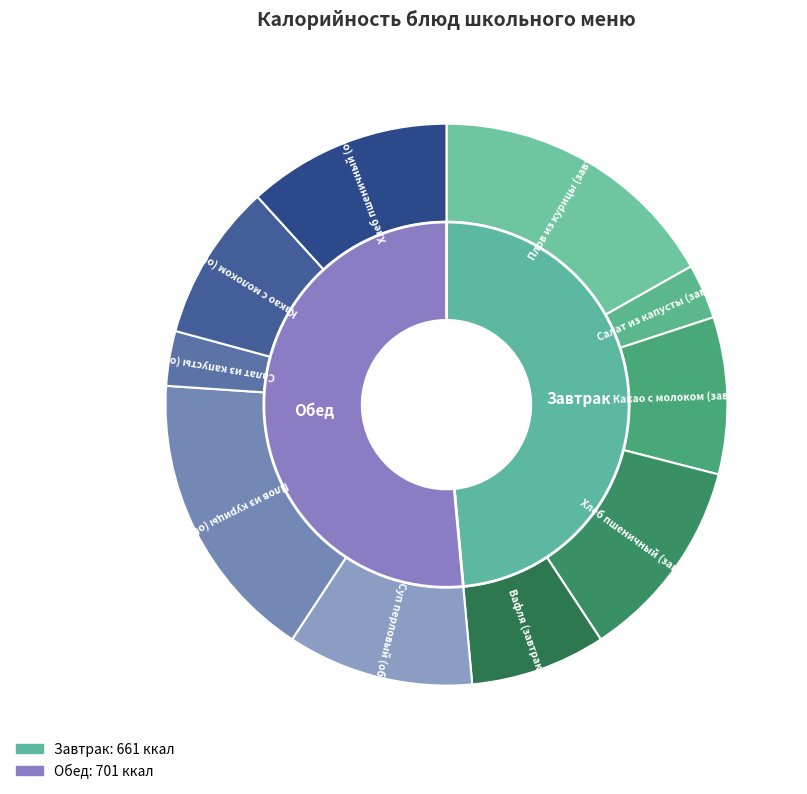

To the nearest percent, what percentage of the pie is Плов из курицы (завтрак)?

17%